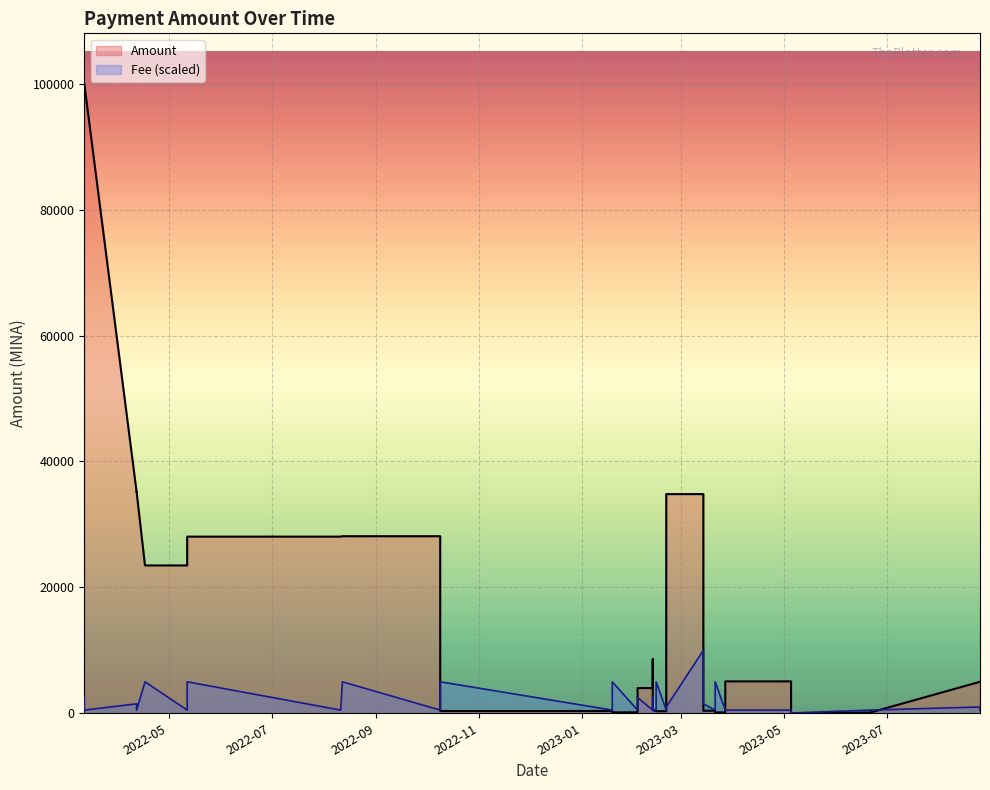

At which category is the sum across all series the highest?

2022-03-12